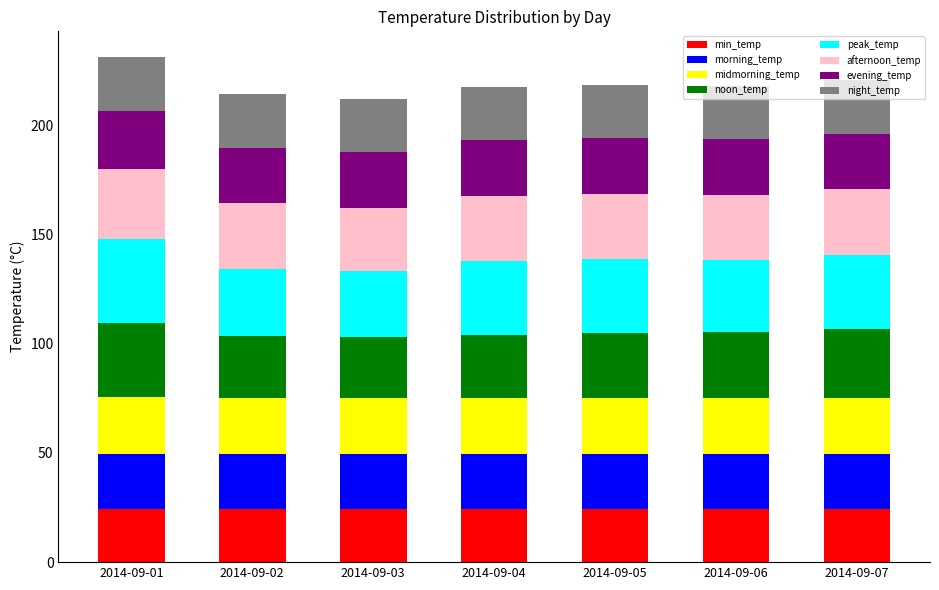

What is the maximum value for min_temp?

24.5